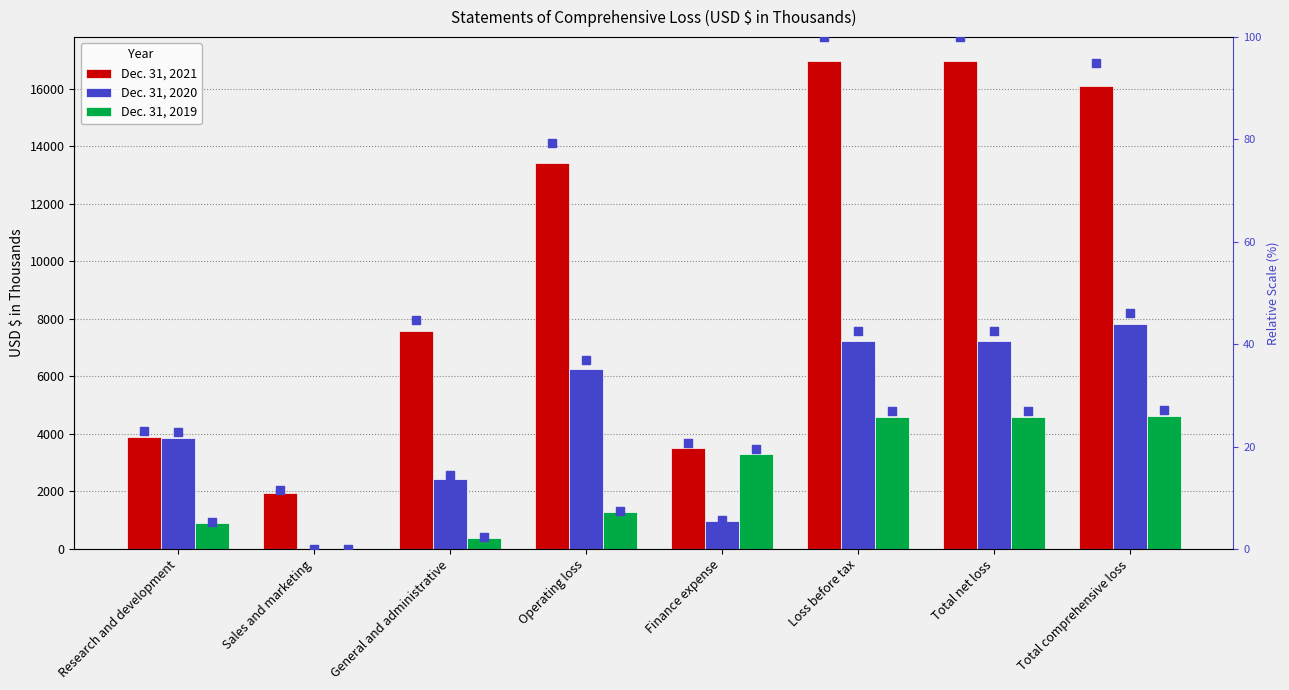

Is the value of Dec. 31, 2021 % rank at Operating loss greater than the value of Dec. 31, 2021 at Finance expense?

No